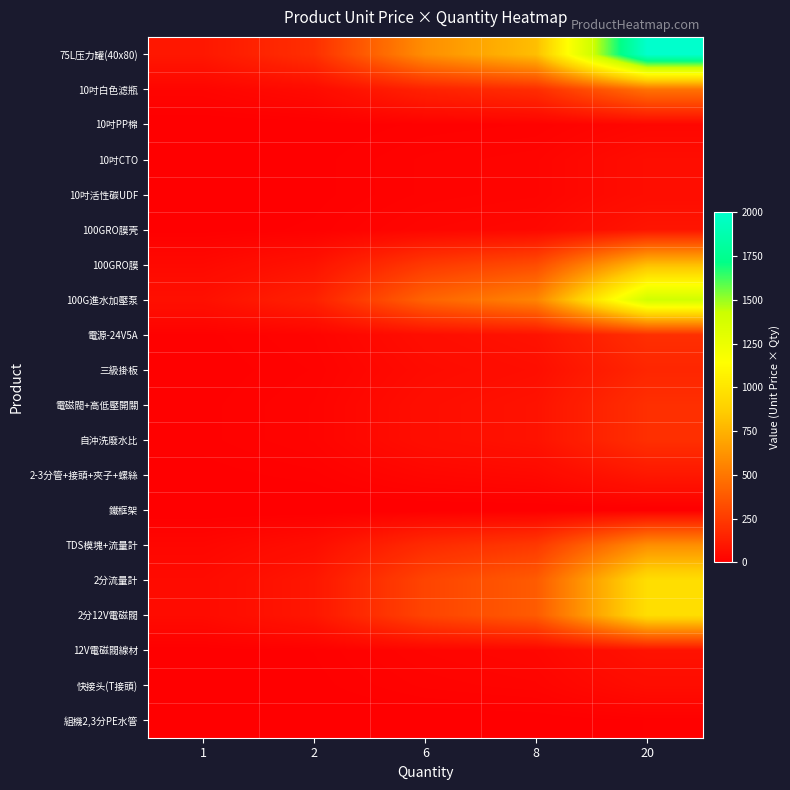

Rank the series at 20 from lowest to highest value.

鐵框架, 組機2,3分PE水管, 10吋PP棉, 10吋CTO, 10吋活性碳UDF, 快接头(T接頭), 12V電磁閥線材, 100GRO膜壳, 2-3分管+接頭+夾子+螺絲, 三級掛板, 電源-24V5A, 電磁閥+高低壓開關, 自沖洗廢水比, 10吋白色滤瓶, TDS模塊+流量計, 100GRO膜, 2分流量計, 2分12V電磁閥, 100G進水加壓泵, 75L压力罐(40x80)